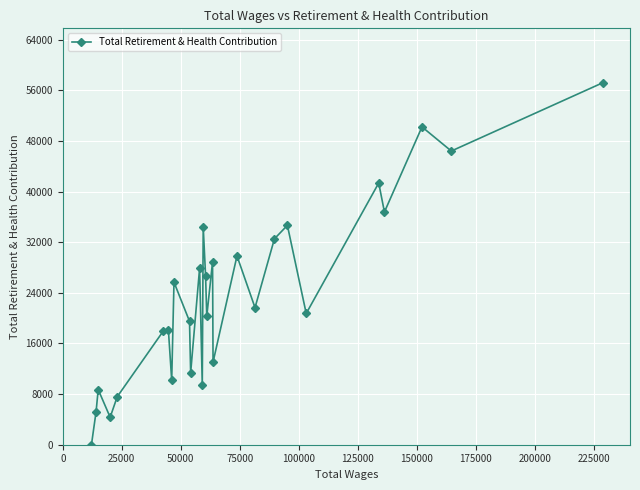

What is the difference between the maximum and minimum values?

57201